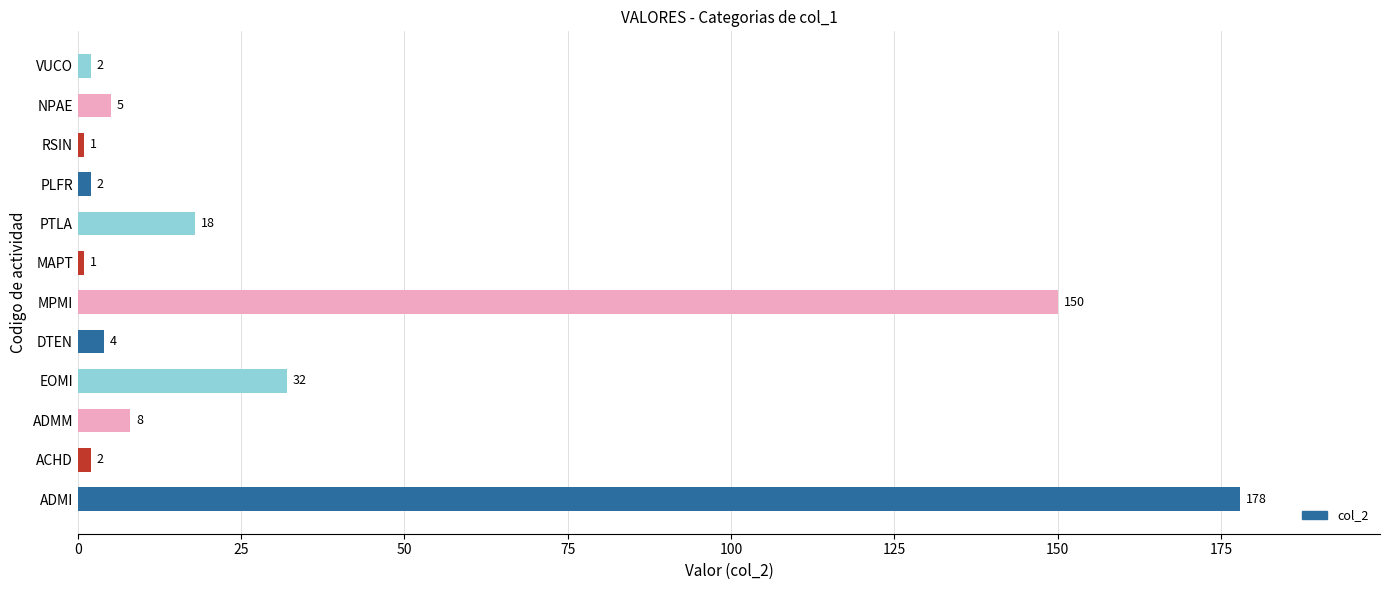

Approximately how many times larger is the value at DTEN compared to VUCO?

2.0